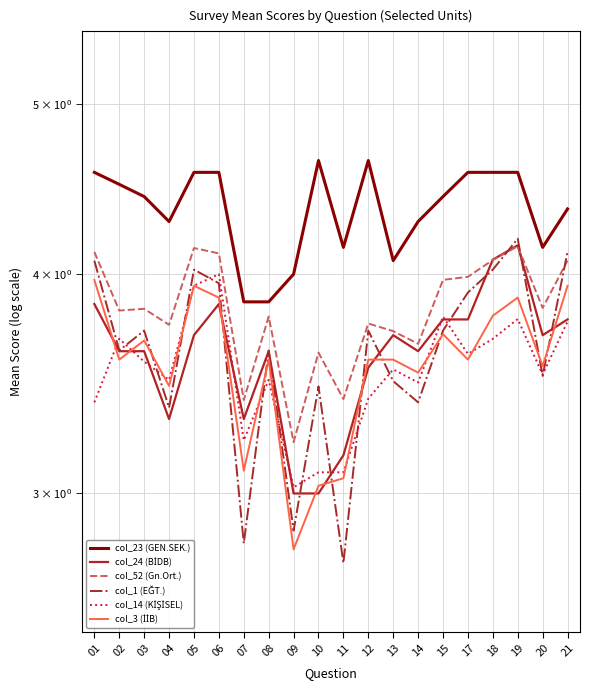

True or false: col_14 (KİŞİSEL) has a value of 5.1 at 19.

False